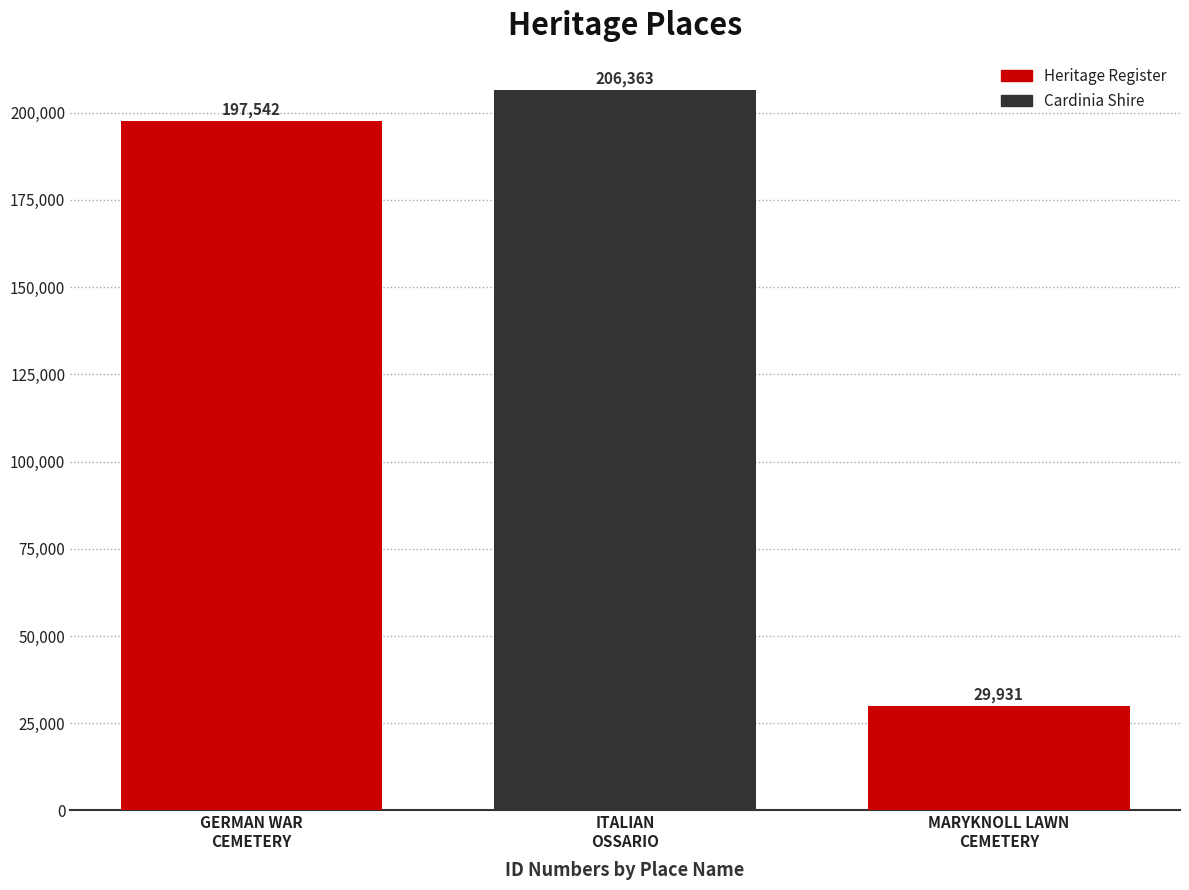

Which category has the highest value across all series?

ITALIAN
OSSARIO